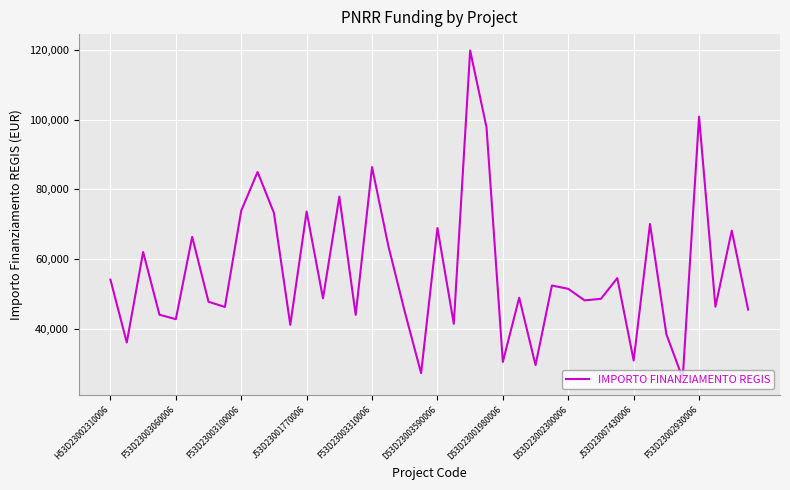

What is the greatest value displayed?

119783.4